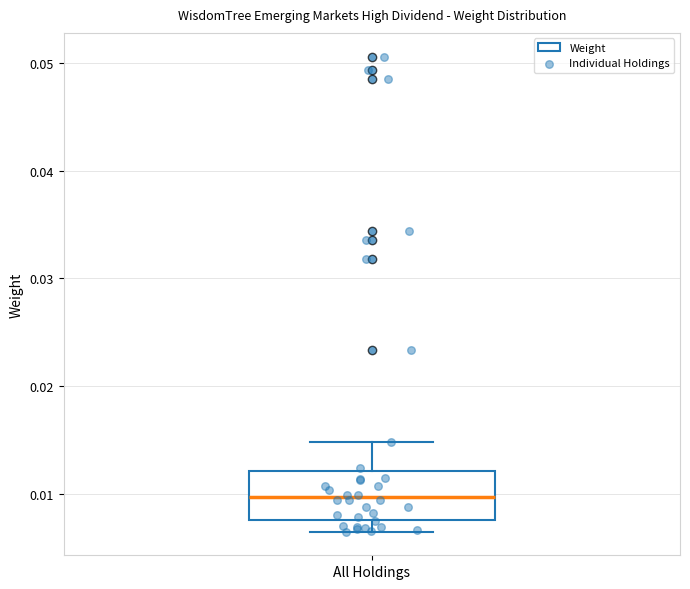

Transcribe this box plot: give where the median line is, the range the box spans, and where the two whiskers end, as read against the y-axis. The values are not printed on the chart, so give them approximately, as read against the axis.

median 0.010, box 0.008 to 0.012, whiskers 0.006 to 0.015